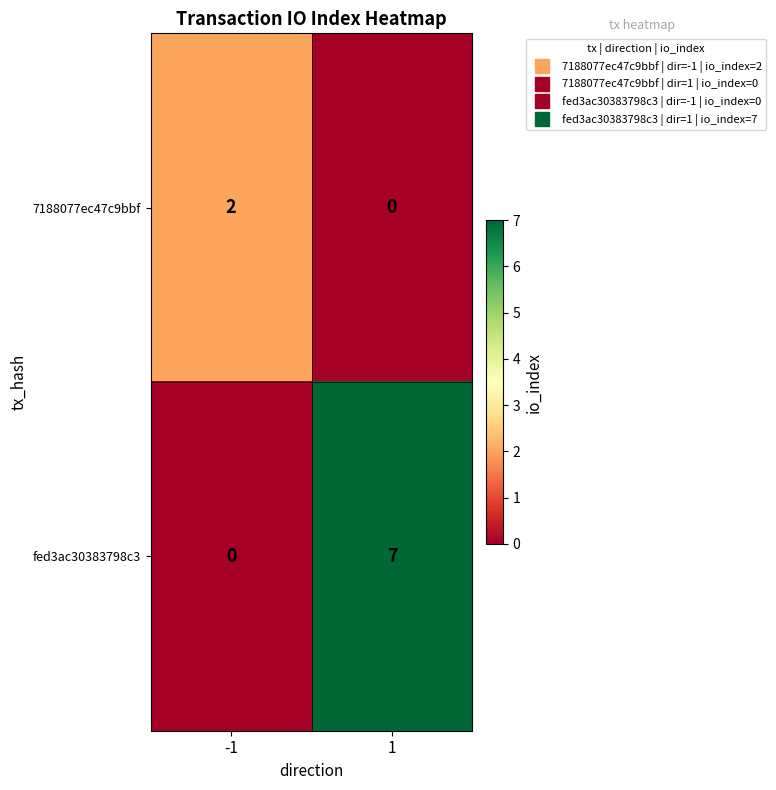

At which category is the sum across all series the highest?

1